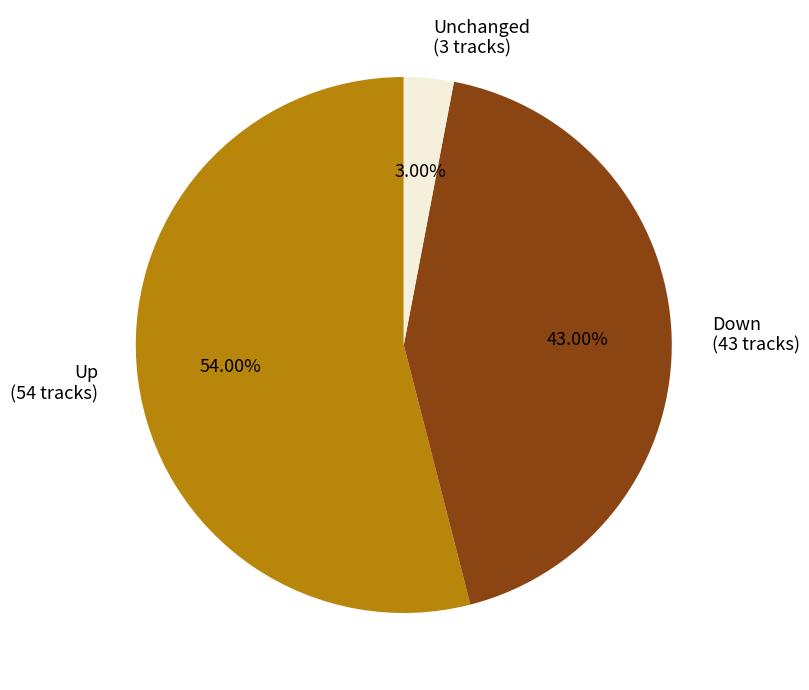

Rank the categories by value from highest to lowest.

Up (54 tracks), Down (43 tracks), Unchanged (3 tracks)